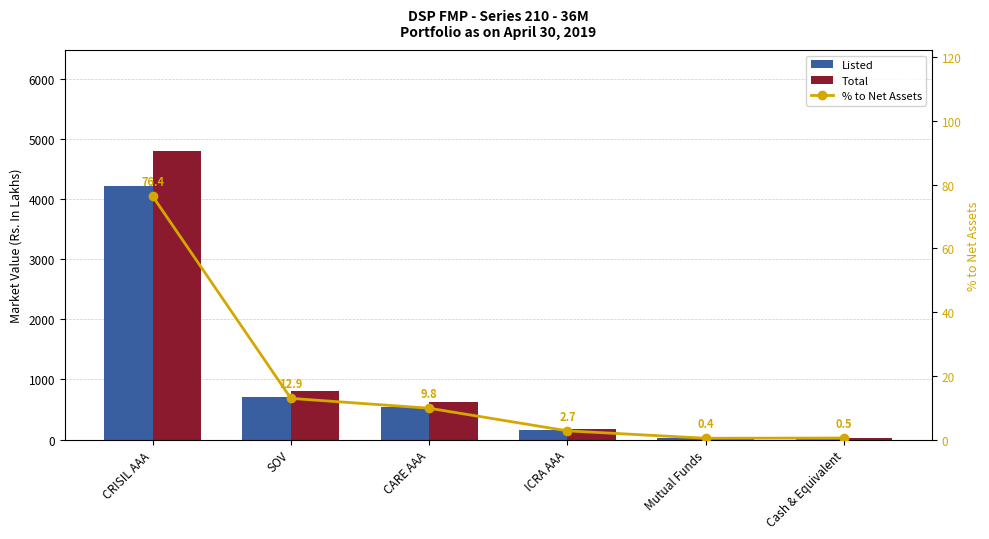

Where is % to Net Assets nearest to the value 38?

SOV